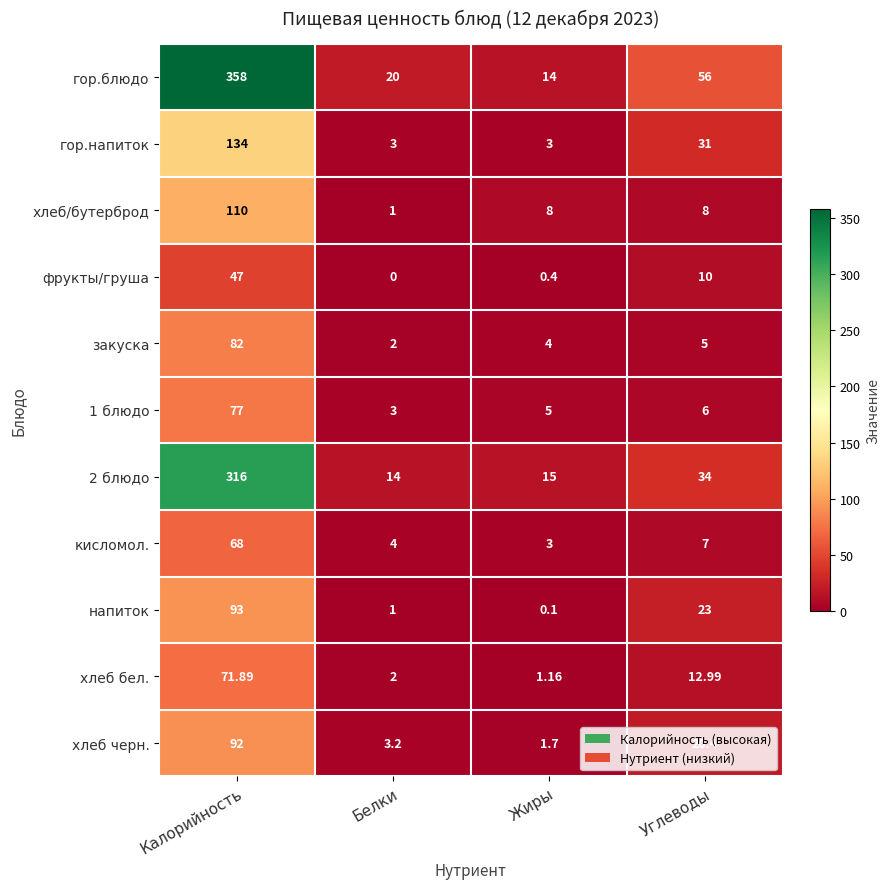

List the series in order of their peak value, highest first.

гор.блюдо, 2 блюдо, гор.напиток, хлеб/бутерброд, напиток, хлеб черн., закуска, 1 блюдо, хлеб бел., кисломол., фрукты/груша